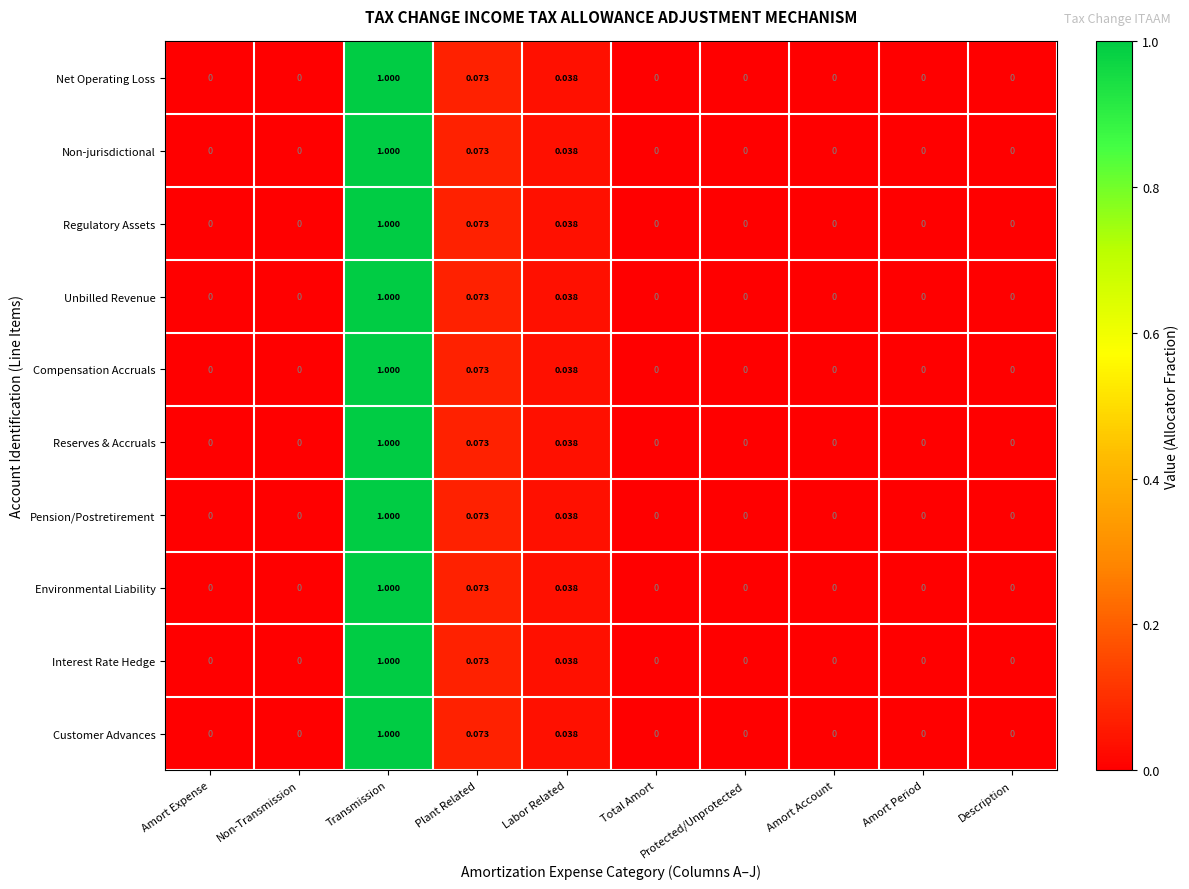

At which label does Unbilled Revenue reach its peak?

Transmission